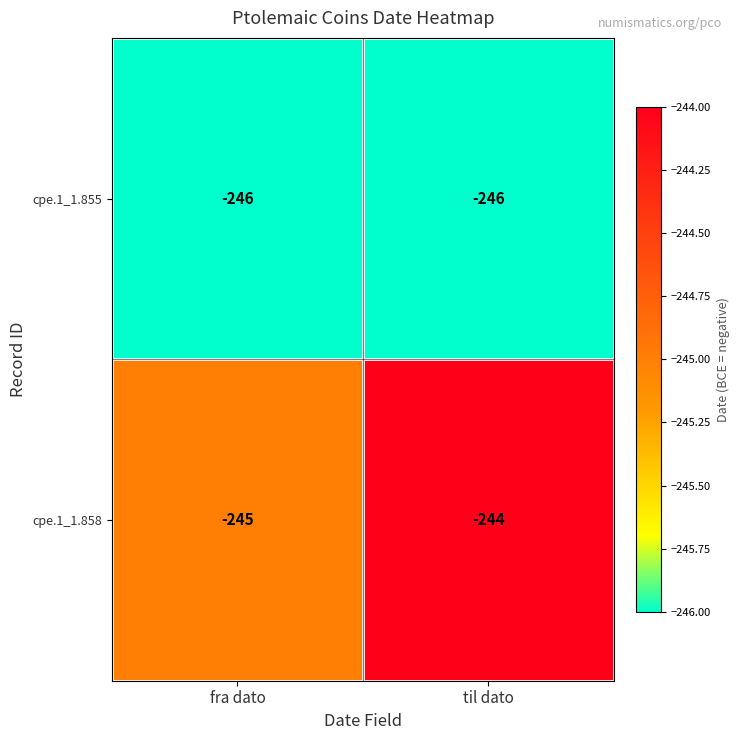

Rank the categories by cpe.1_1.858 value from lowest to highest.

fra dato, til dato